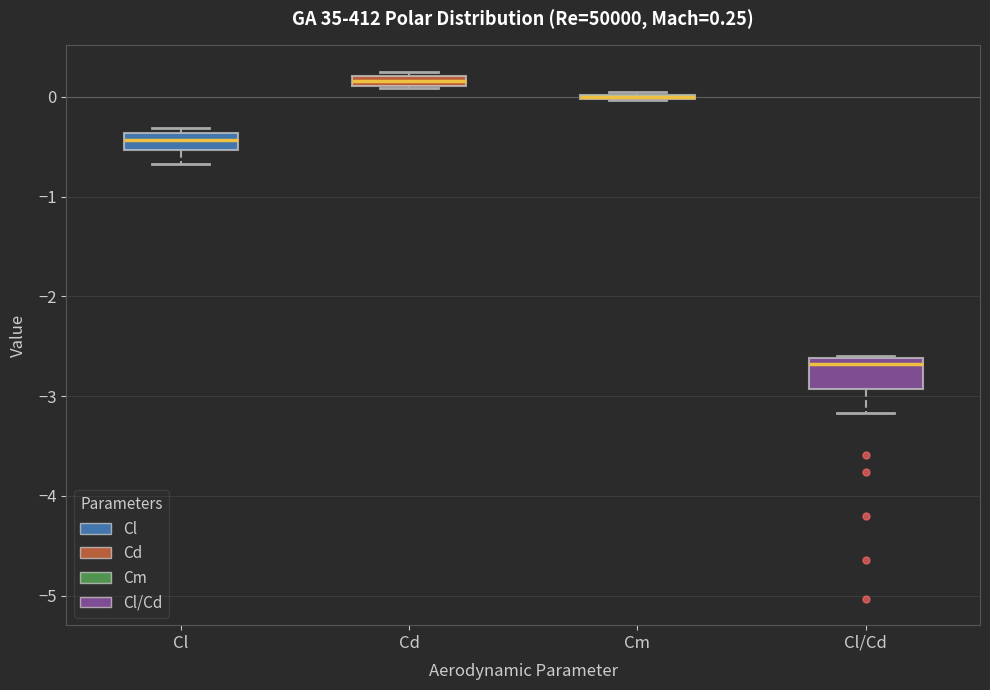

Which box is the tallest, from its lower edge to its upper edge?

Cl/Cd